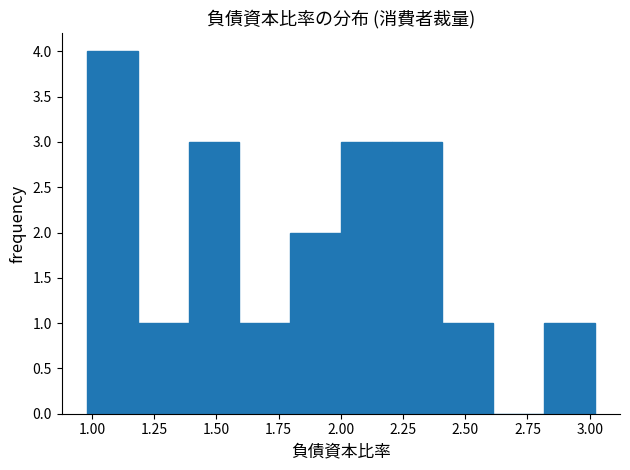

Over which range of the x-axis is the bar tallest?

1.0 to 1.2